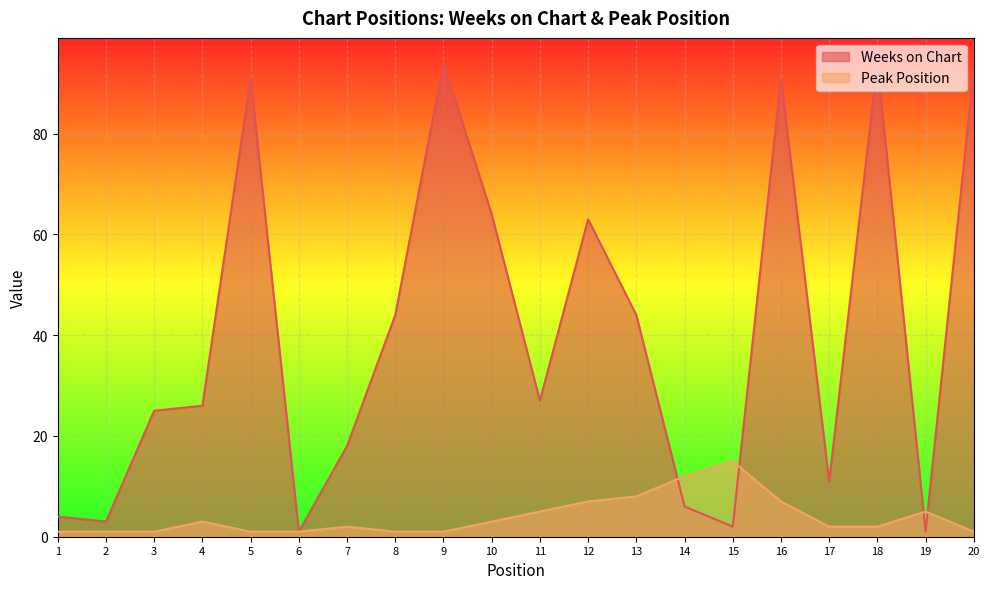

Reading right to left, transcribe all the data shown in this chart.

Weeks on Chart: 93	1	94	11	91	2	6	44	63	27	64	94	44	18	1	91	26	25	3	4
Peak Position: 1	5	2	2	7	15	12	8	7	5	3	1	1	2	1	1	3	1	1	1